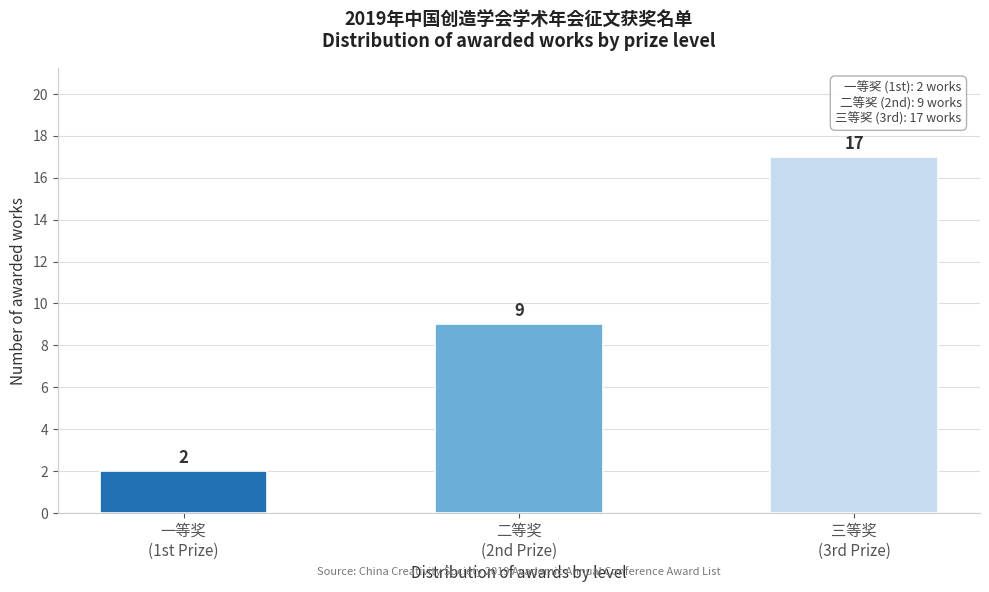

Reading right to left, list all the values displayed in this chart.

17	9	2